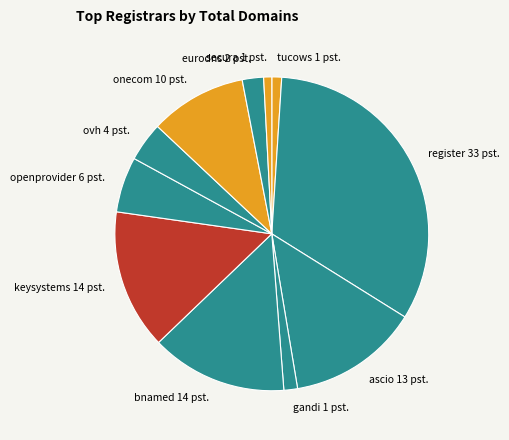

Is there any slice that represents more than half of the pie?

No